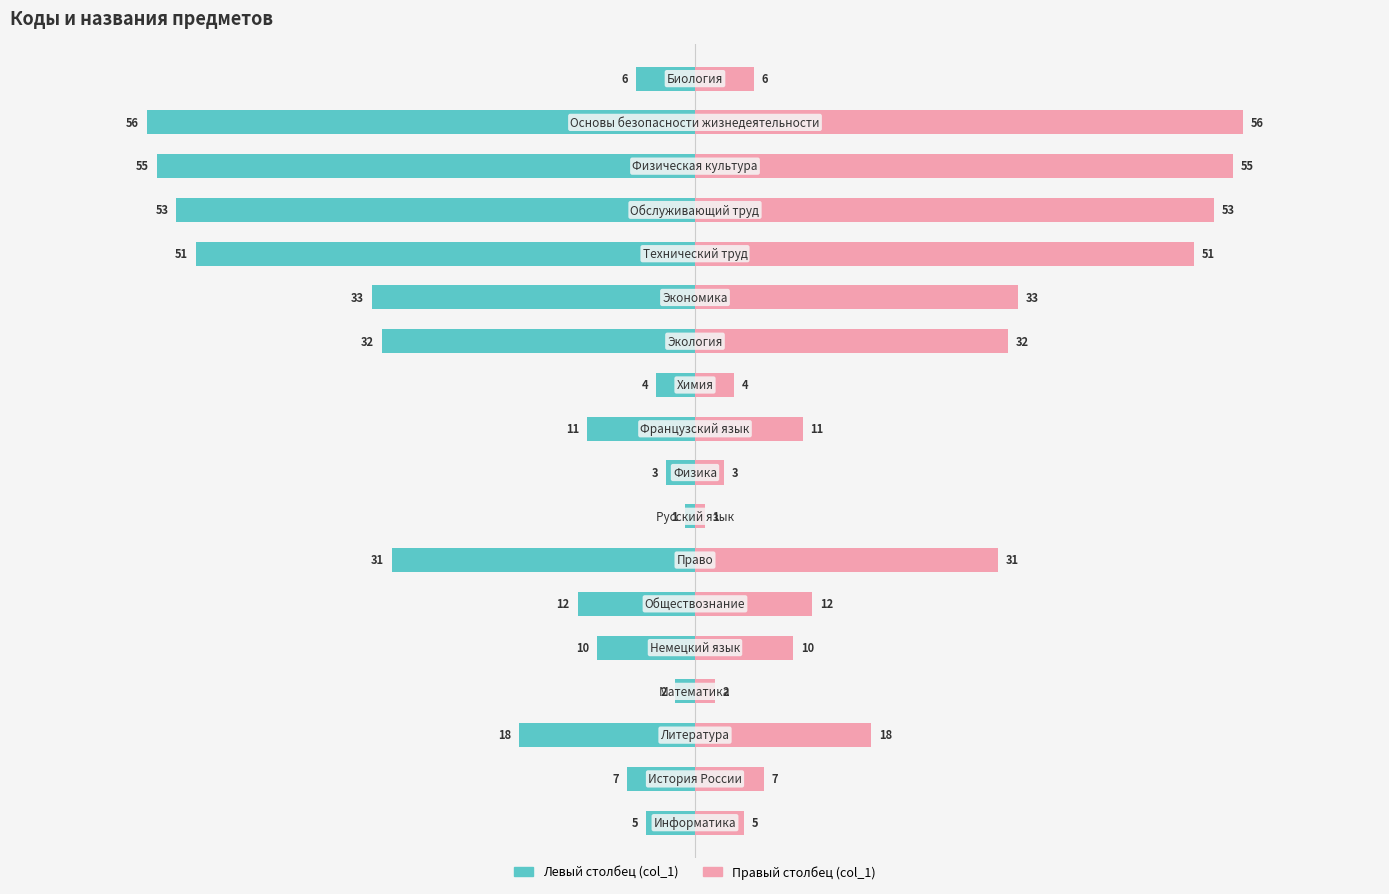

Rank the series by their average value, from highest to lowest.

col_1 (right), col_1 (left)